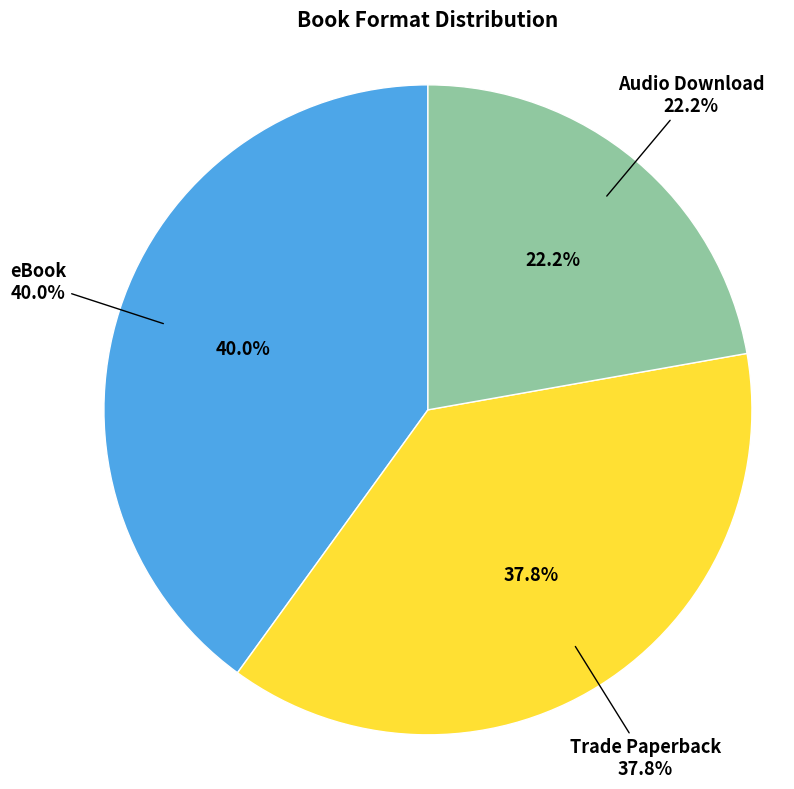

Which category has the biggest portion of the pie?

eBook